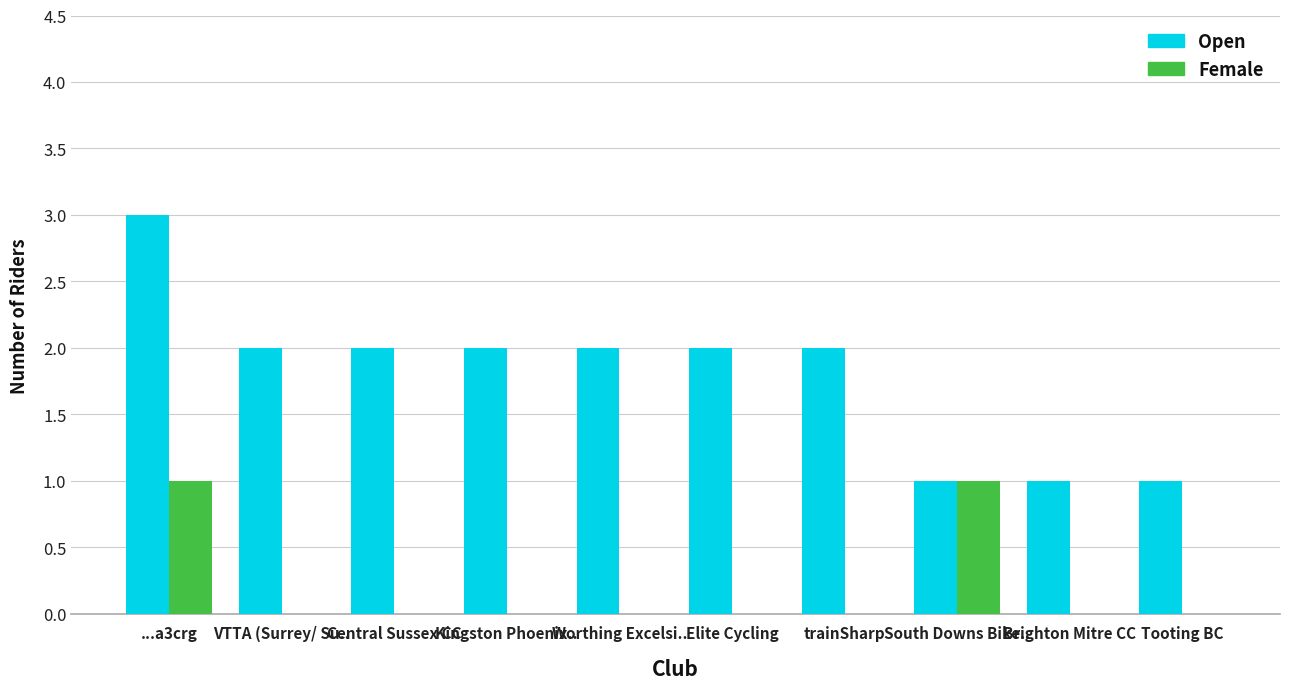

What is the sum of the Open values at Elite Cycling and Kingston Phoenix..?

4